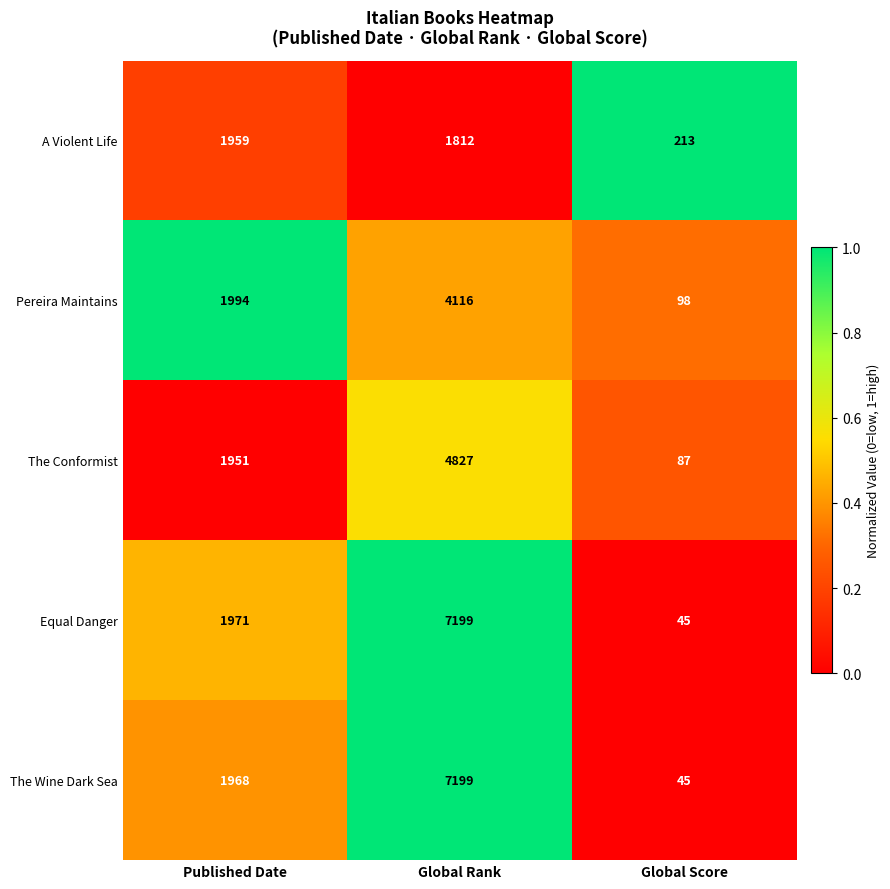

What is the lowest value of the Equal Danger series?

45